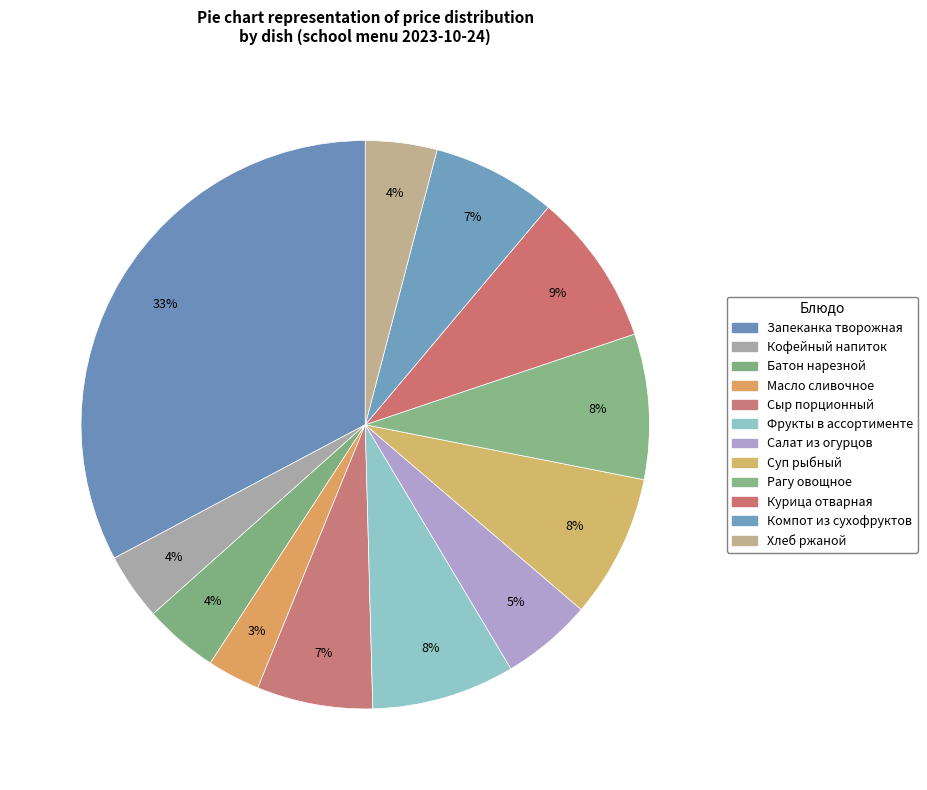

Count the number of slices in the pie.

12